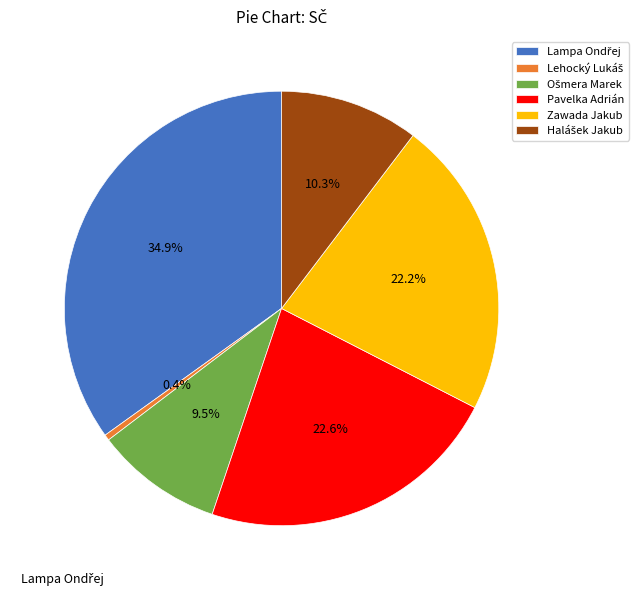

Does any single category account for the majority?

No